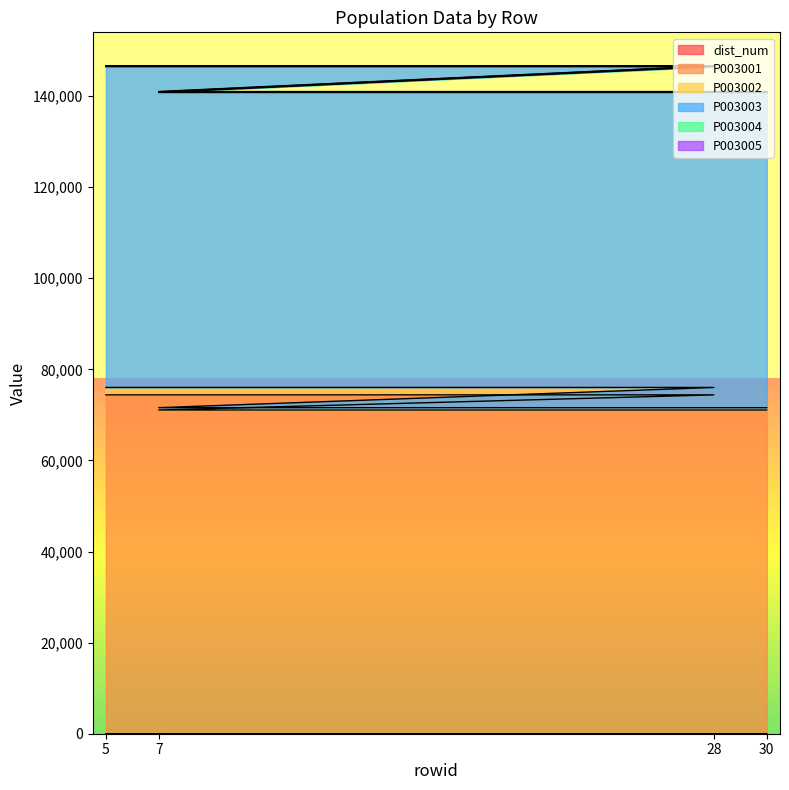

At which label does dist_num reach its minimum?

5